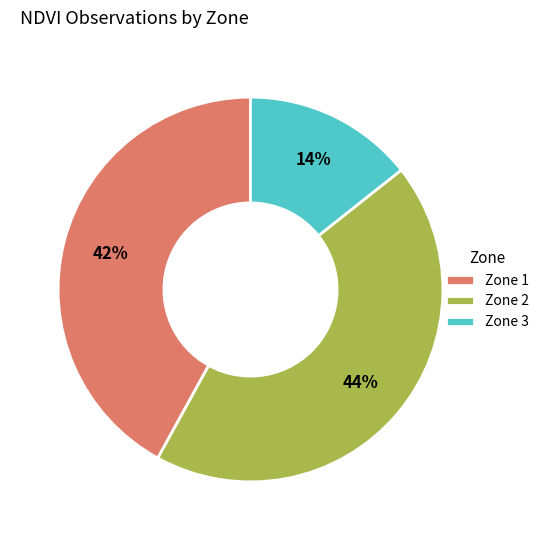

To the nearest percent, what is the average slice percentage?

33%